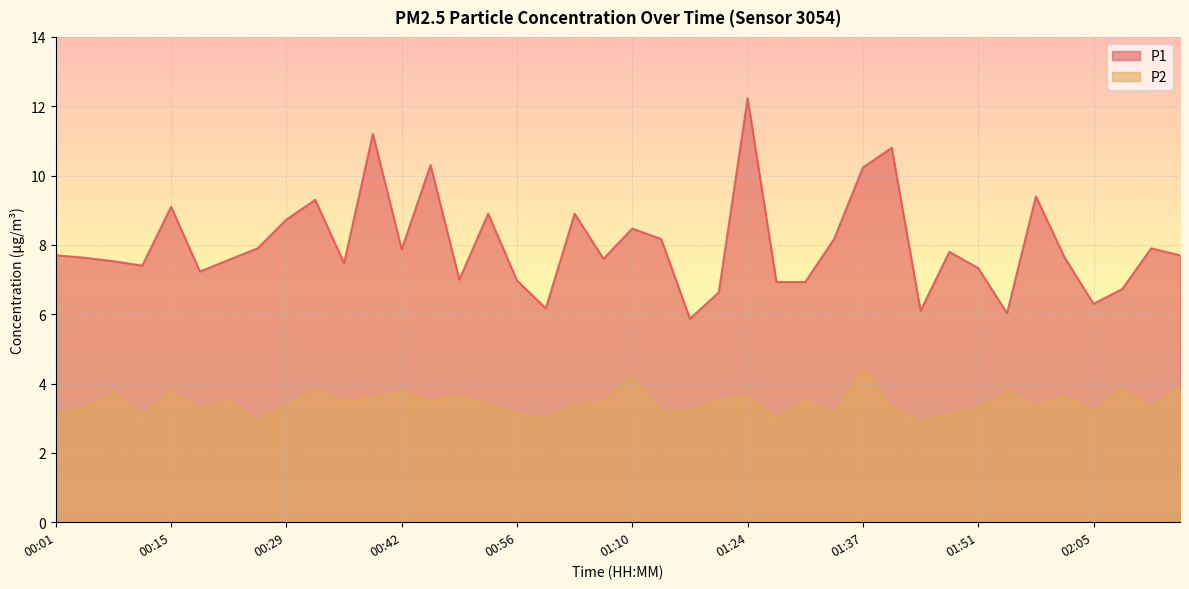

What is the label of the 4th point from the left?

00:12